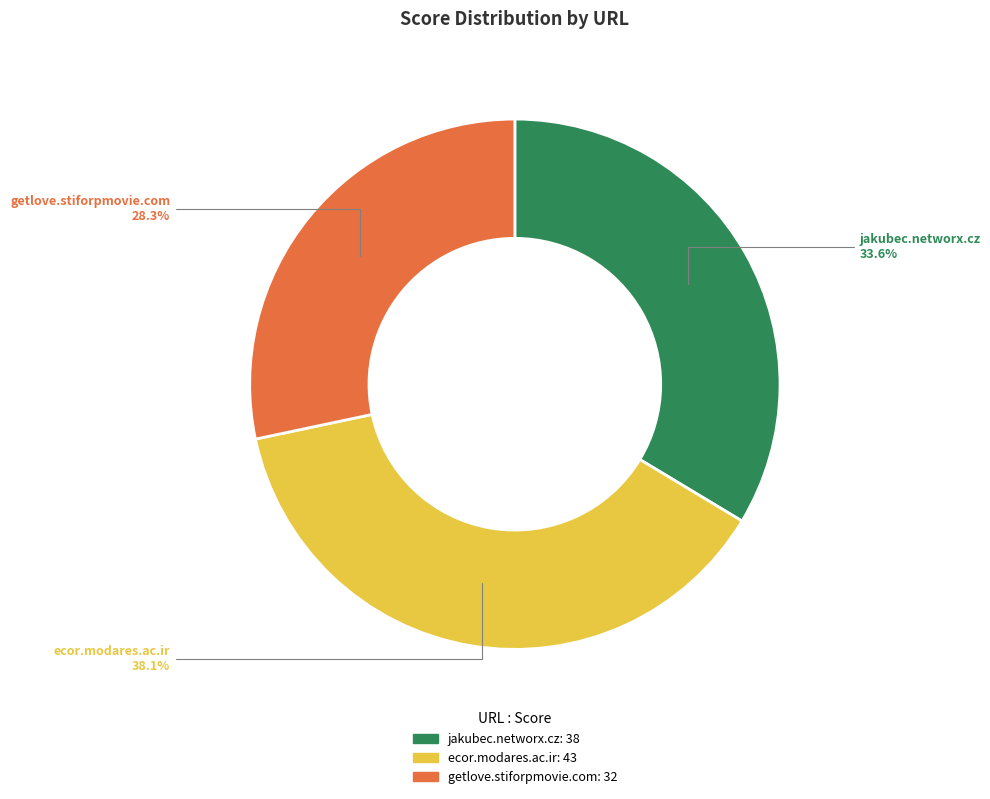

Is it true that ecor.modares.ac.ir is 38% of the pie?

True